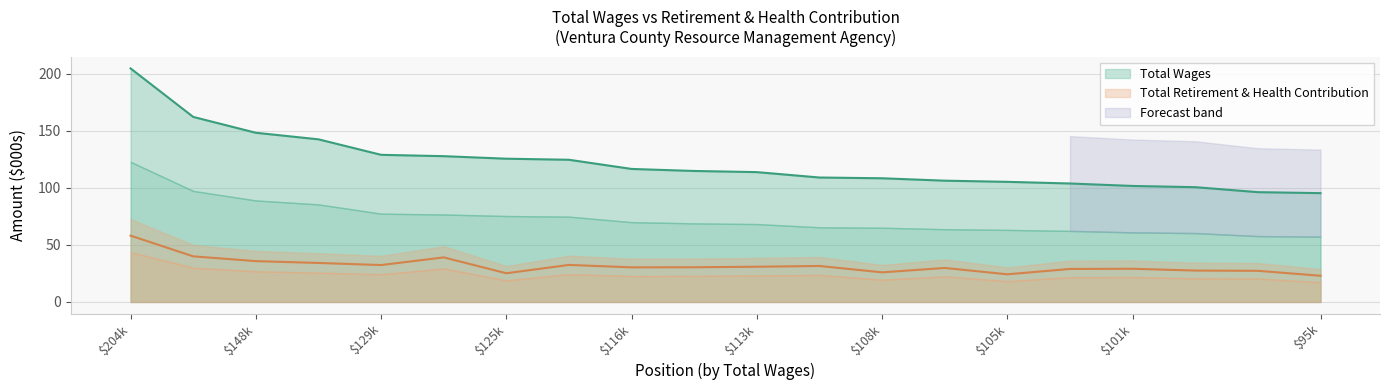

What is the value of the Total Retirement & Health Contribution point at the 2nd from the left?

40.0